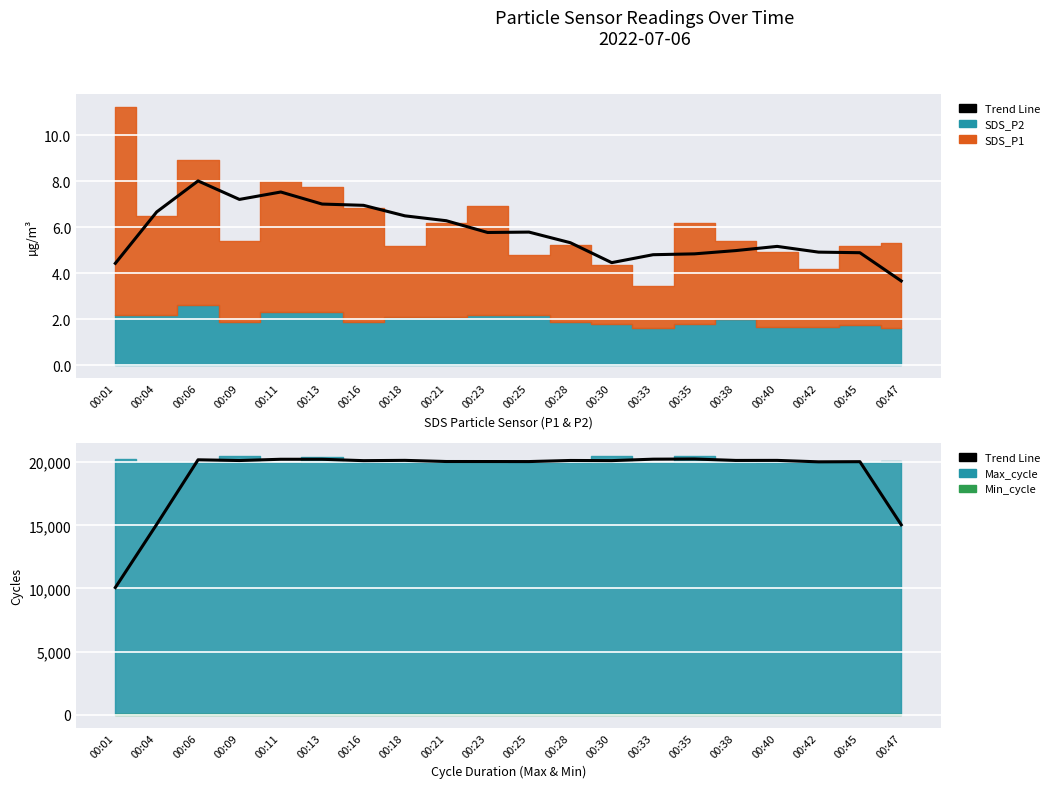

The chart shows a value of 28585.4 at 00:28. True or false?

False